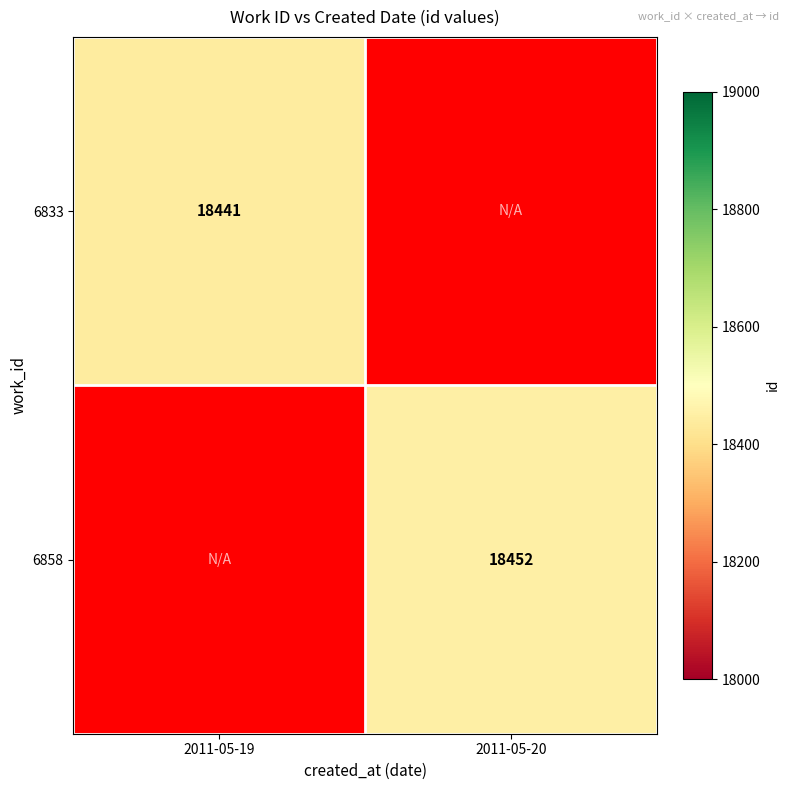

The value of 6858 at 2011-05-20 is 10081. True or false?

False